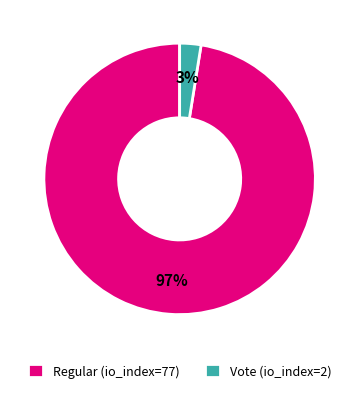

Is it true that Vote (io_index=2) is 3% of the pie?

True